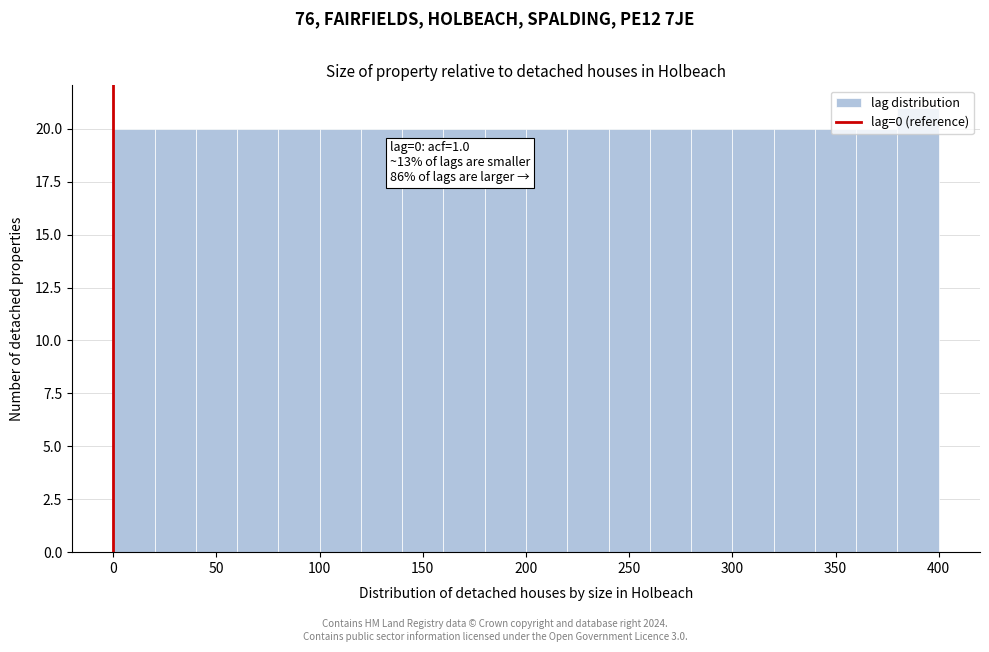

Over which range of the x-axis is the bar tallest?

380 to 400